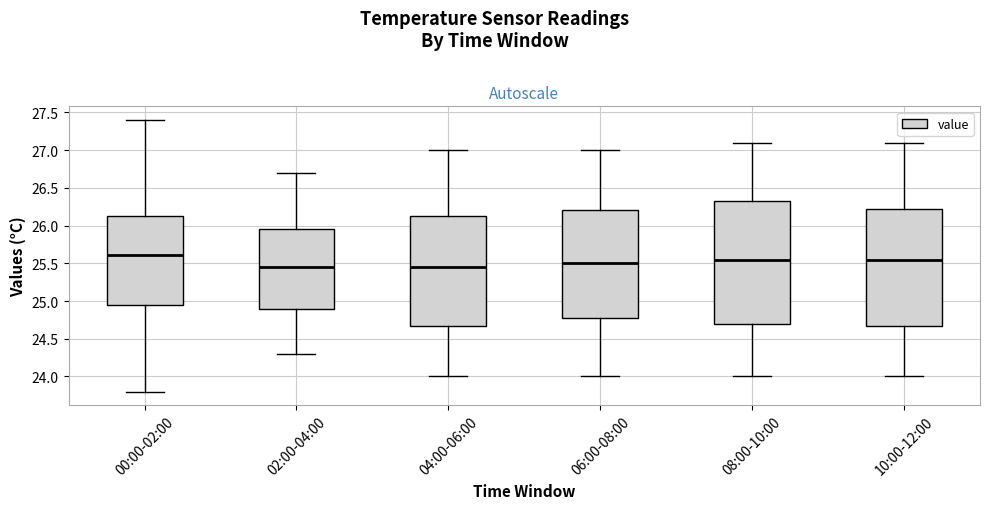

Comparing the boxes themselves (not the whiskers), which one is the tallest?

08:00-10:00